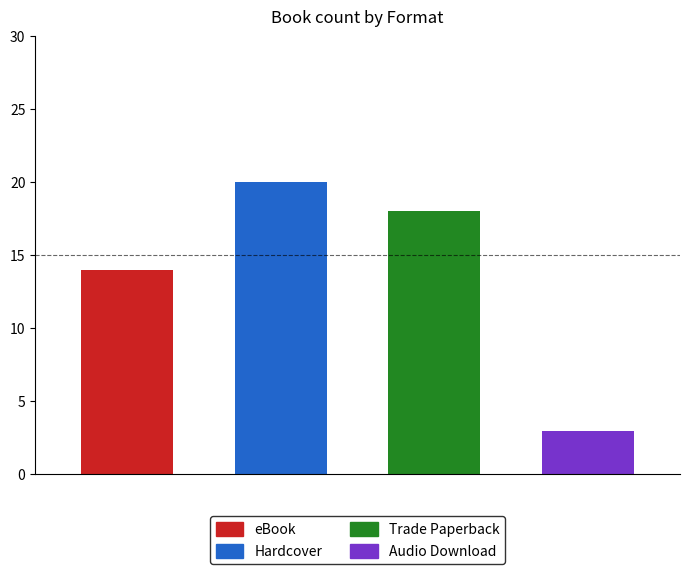

Reading left to right, transcribe all the data shown in this chart.

eBook=14	Hardcover=20	Trade Paperback=18	Audio Download=3